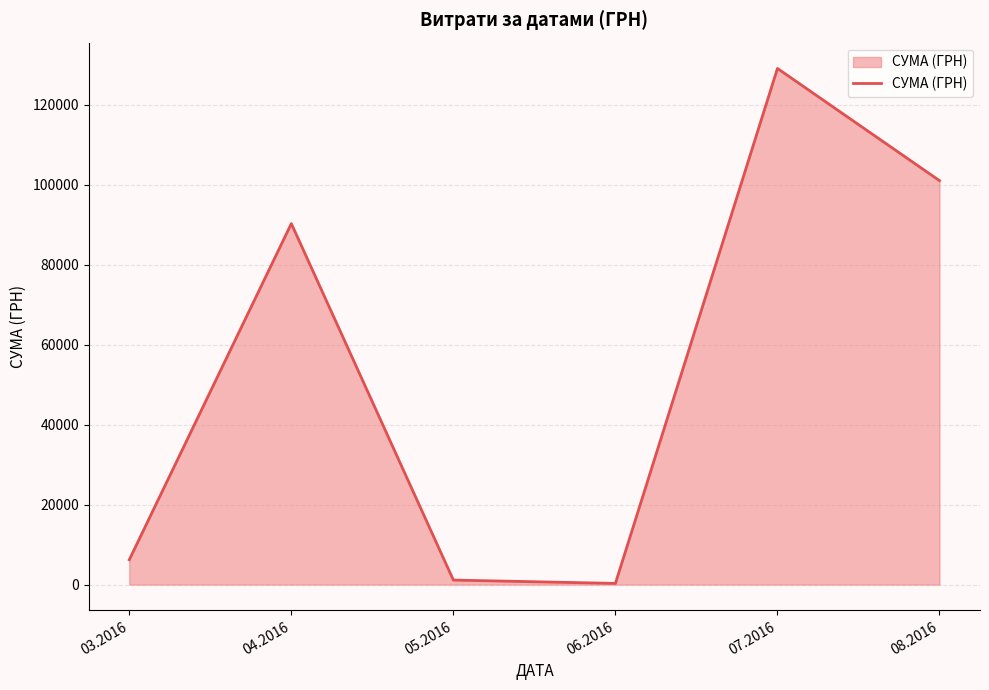

What is the sum of all values?

328040.7